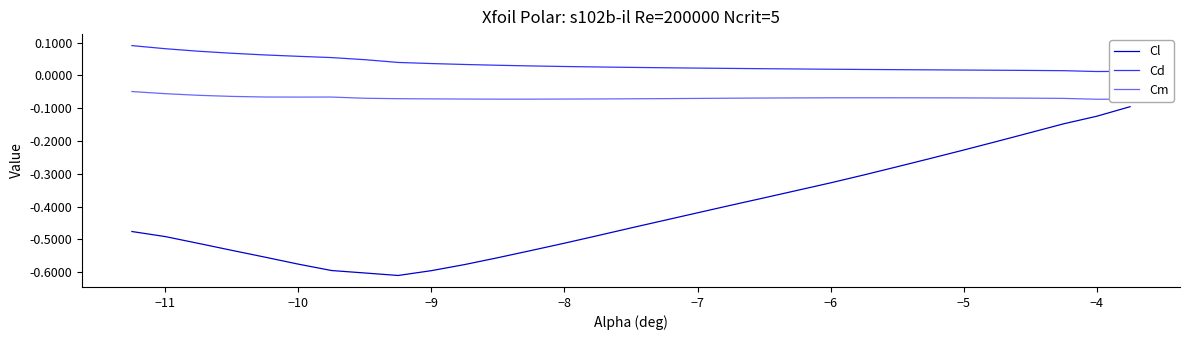

What is the sum of all Cl values?

-12.4